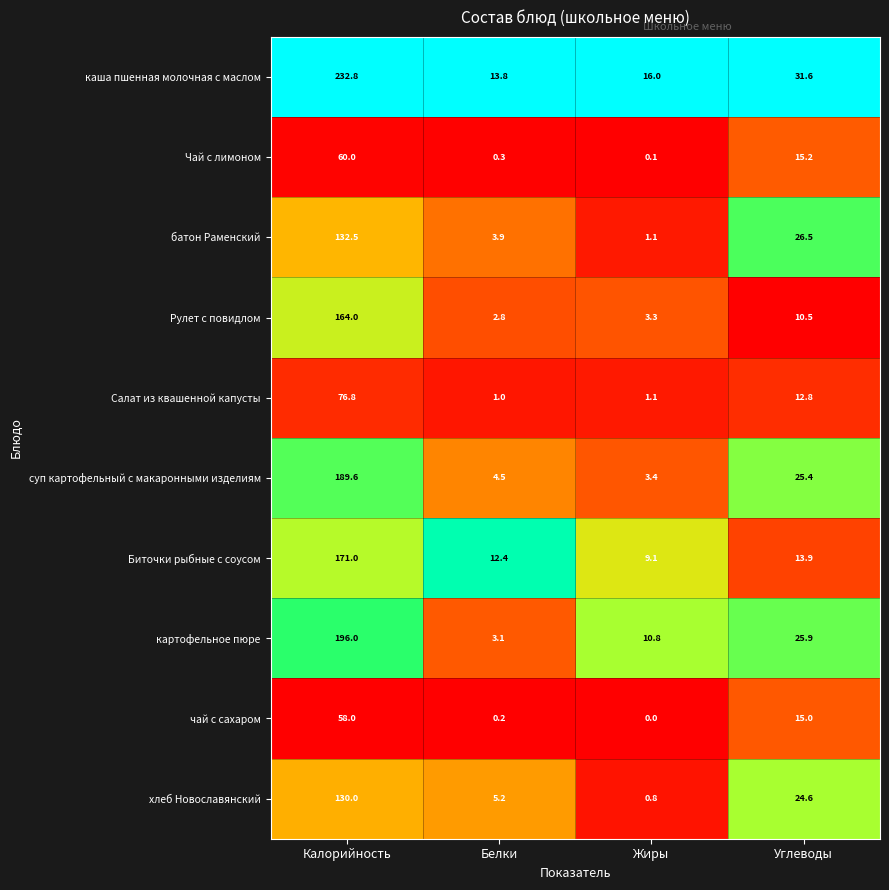

Between Белки and Углеводы, which series saw the biggest shift?

картофельное пюре